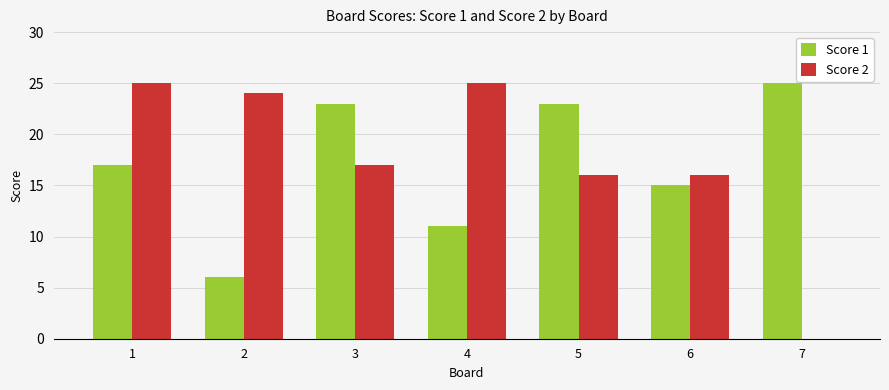

What is the highest value of the Score 2 series?

25